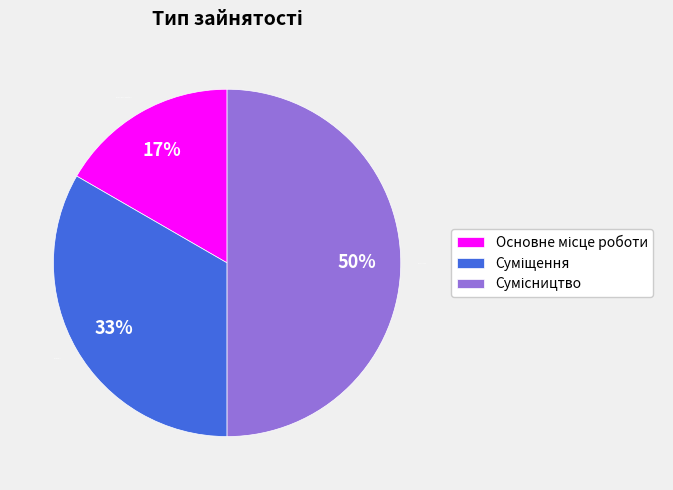

To the nearest percent, what is the average slice percentage?

33%